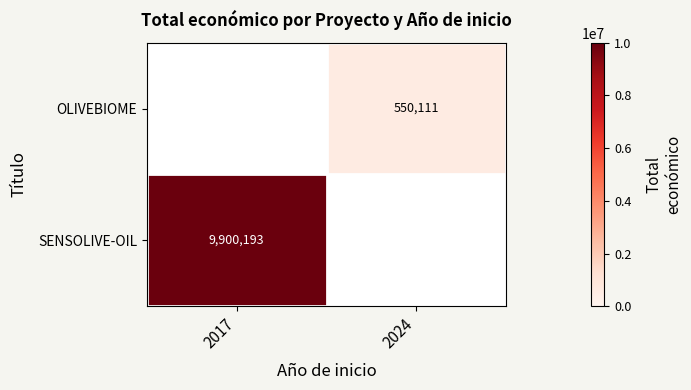

True or false: SENSOLIVE-OIL has a value of 14290052 at 2017.

False